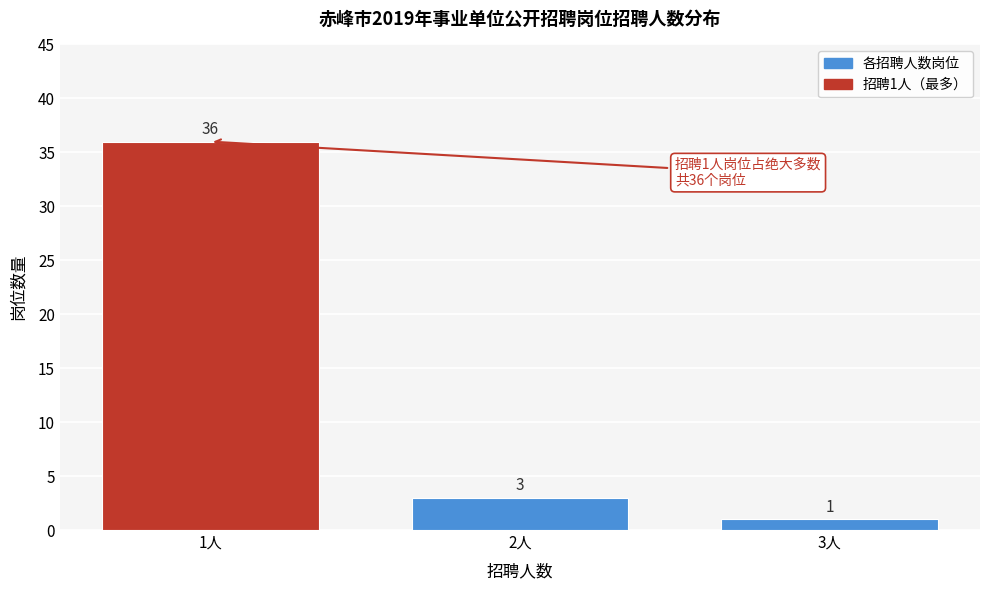

Reading left to right, extract all data points from this chart.

1人=36	2人=3	3人=1